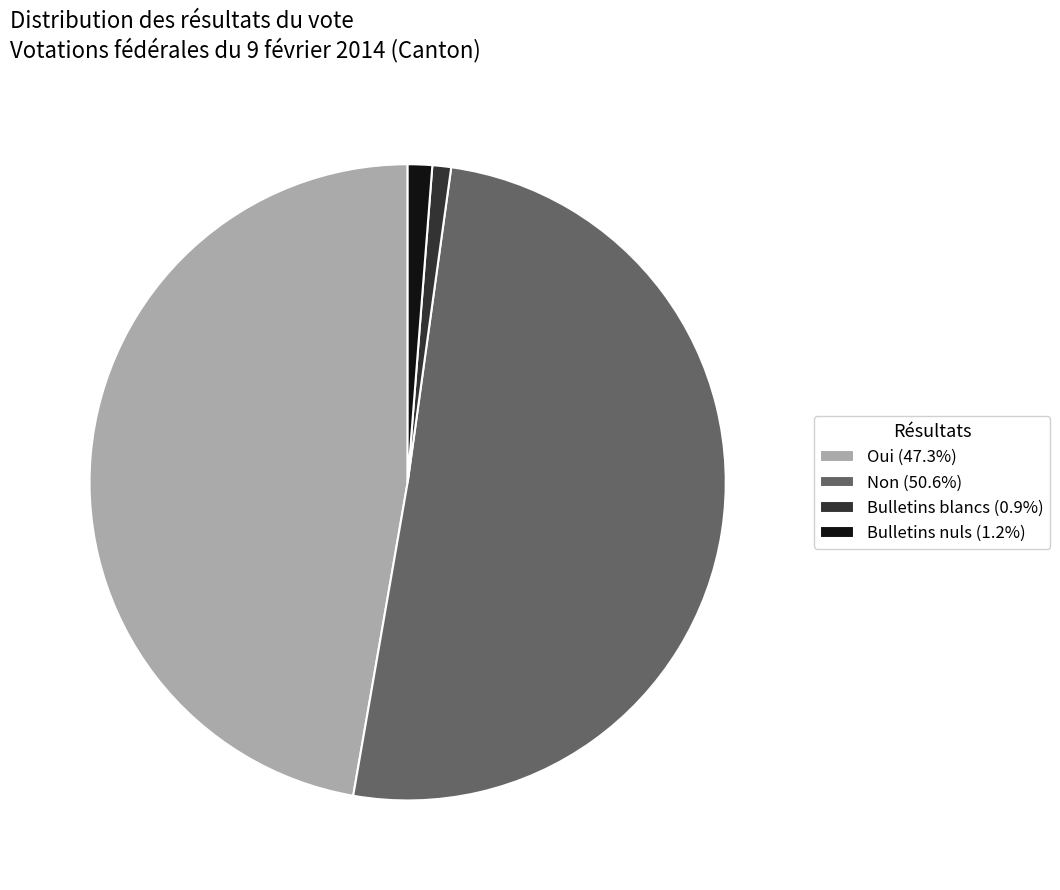

Approximately how many times larger is the value at Non (50.6%) compared to Bulletins blancs (0.9%)?

53.3